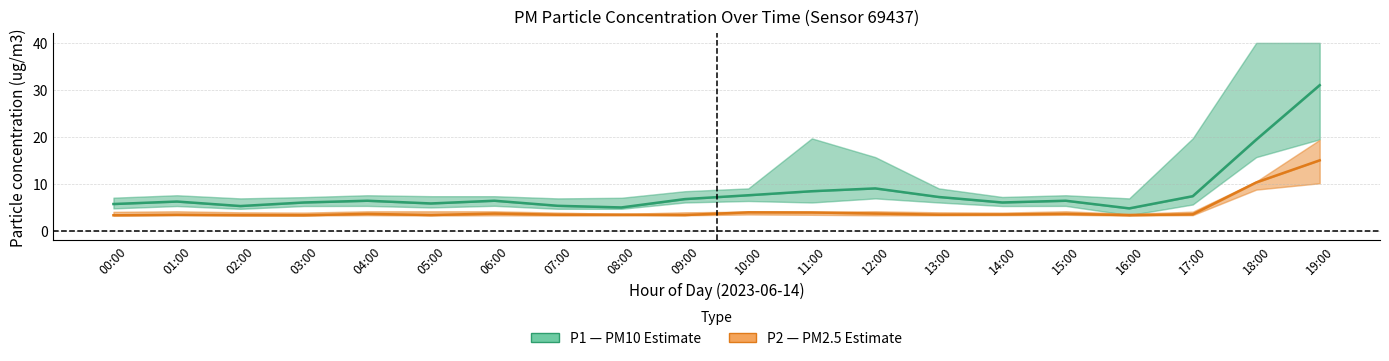

How many lines are shown in the chart?

2